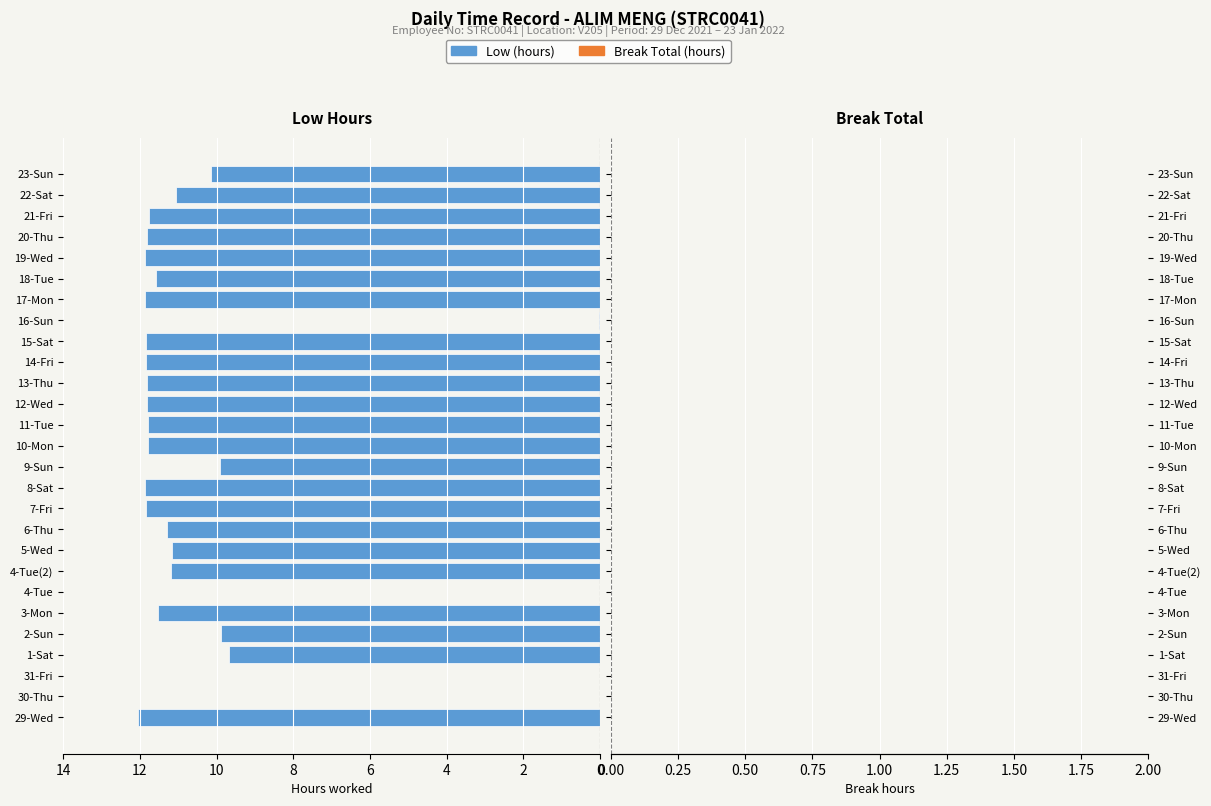

Count the number of categories in the chart.

27